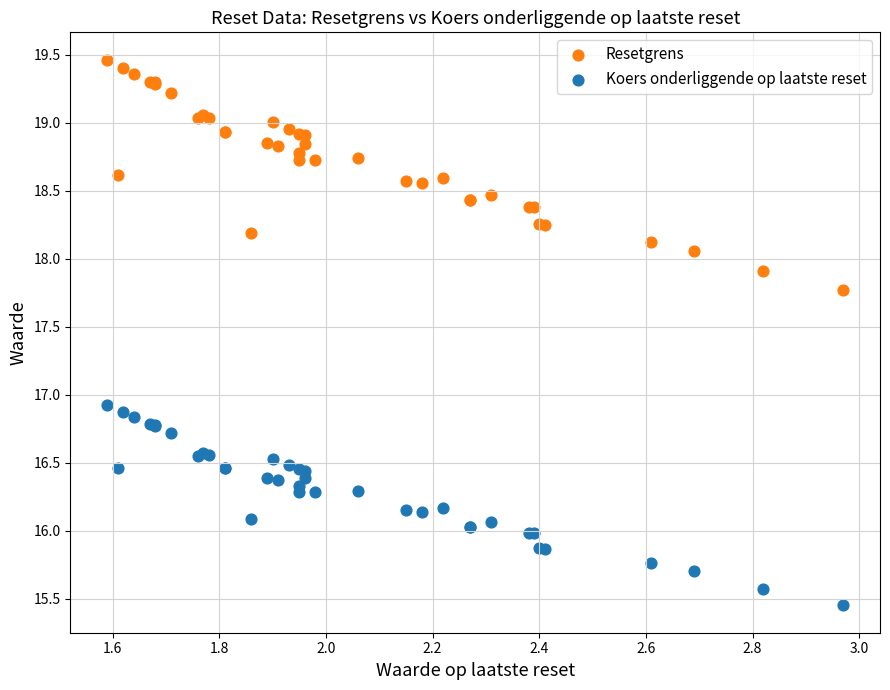

Which series reaches the maximum Y coordinate?

Resetgrens